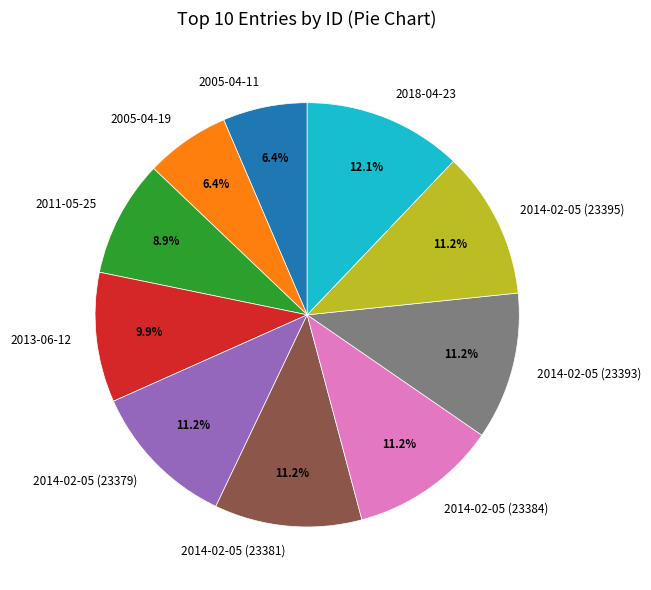

True or false: 2005-04-19 accounts for 6% of the total.

True